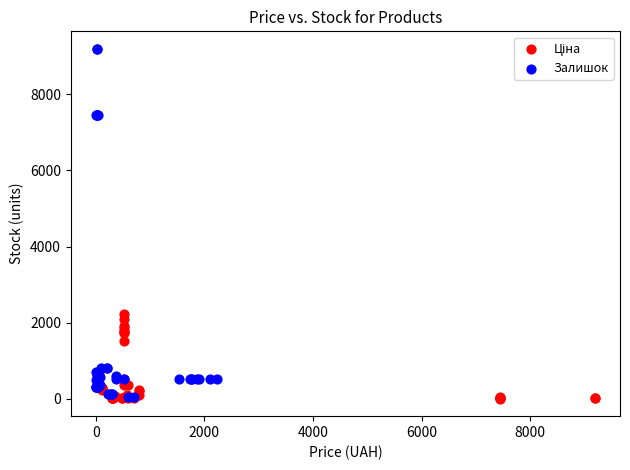

Which series has the largest Y range (max minus min)?

Залишок